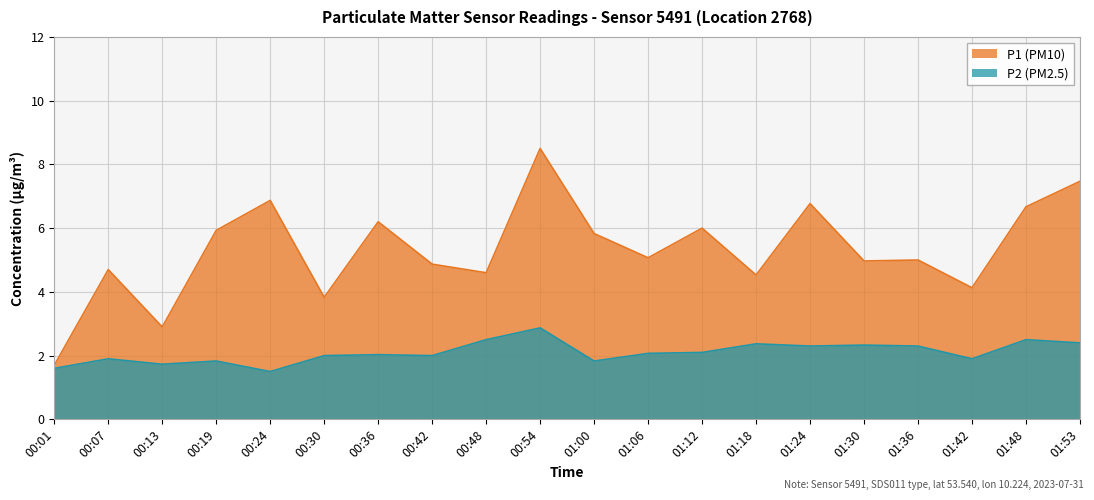

What is the minimum value for P2?

1.5